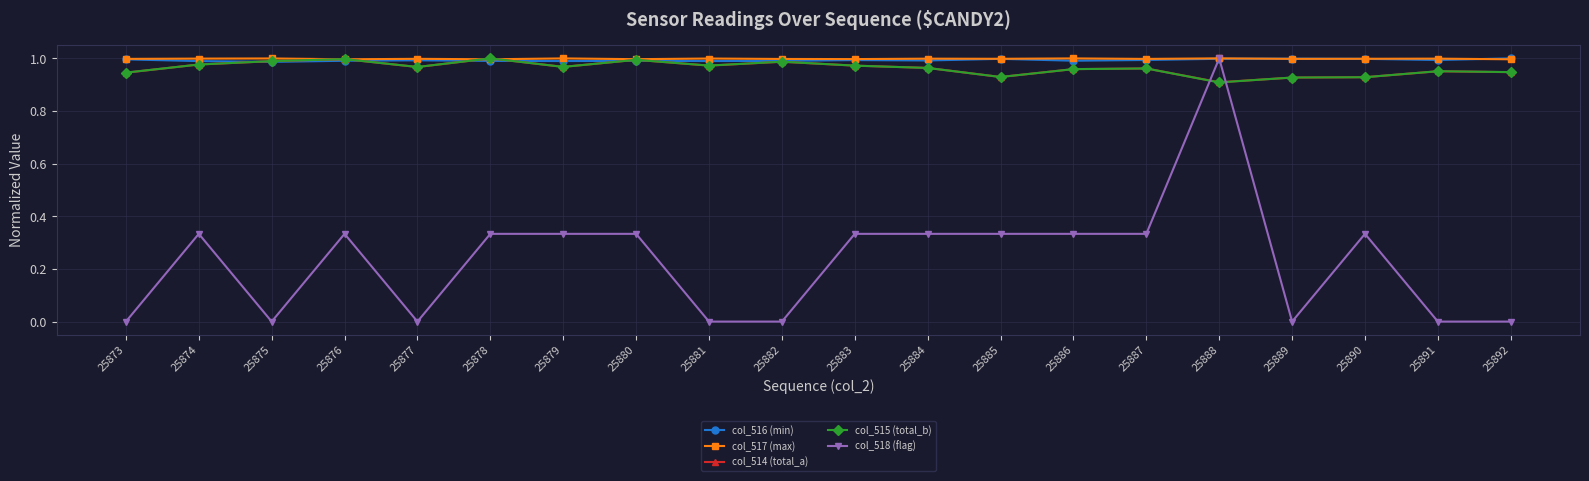

True or false: col_515 (total_b) has more than 2 interior local peaks.

True